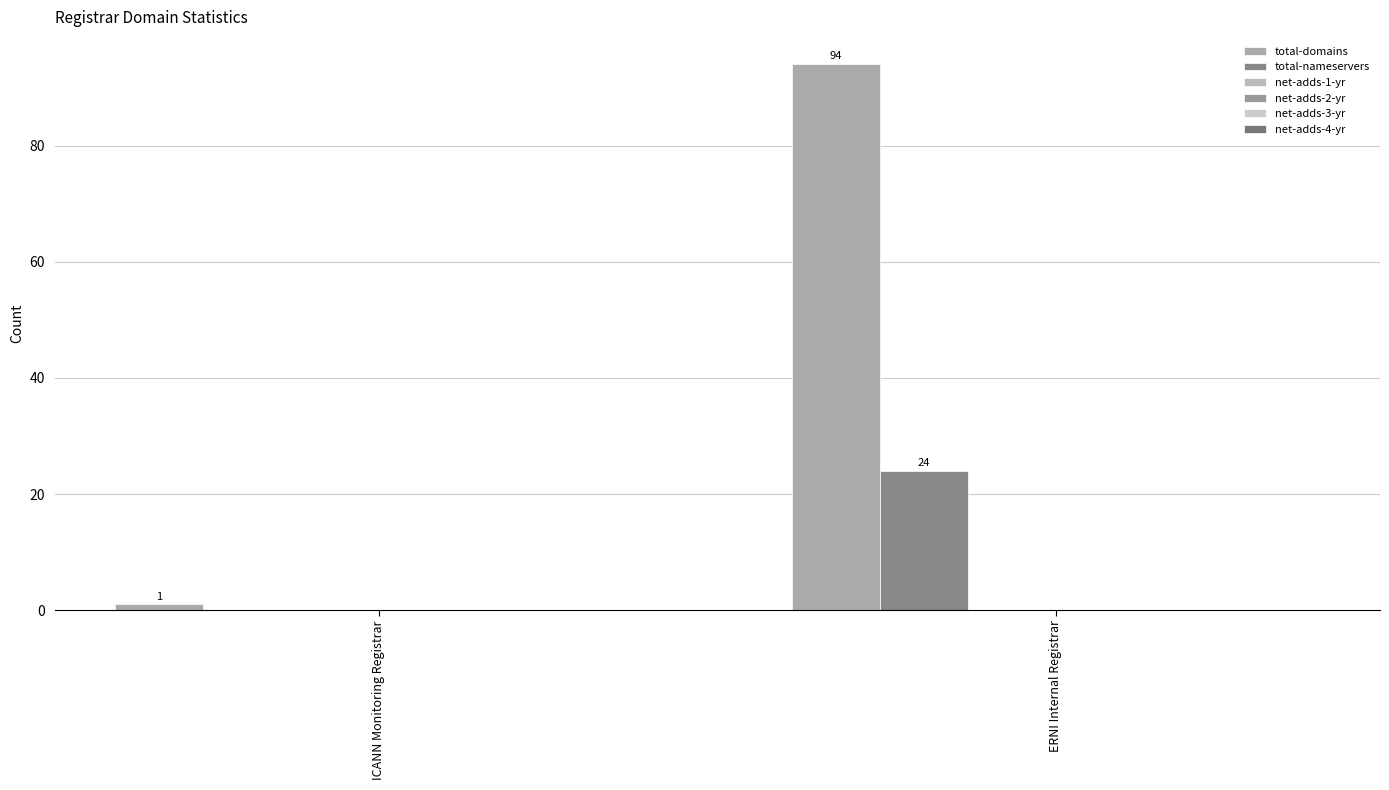

Are the bars horizontal?

No